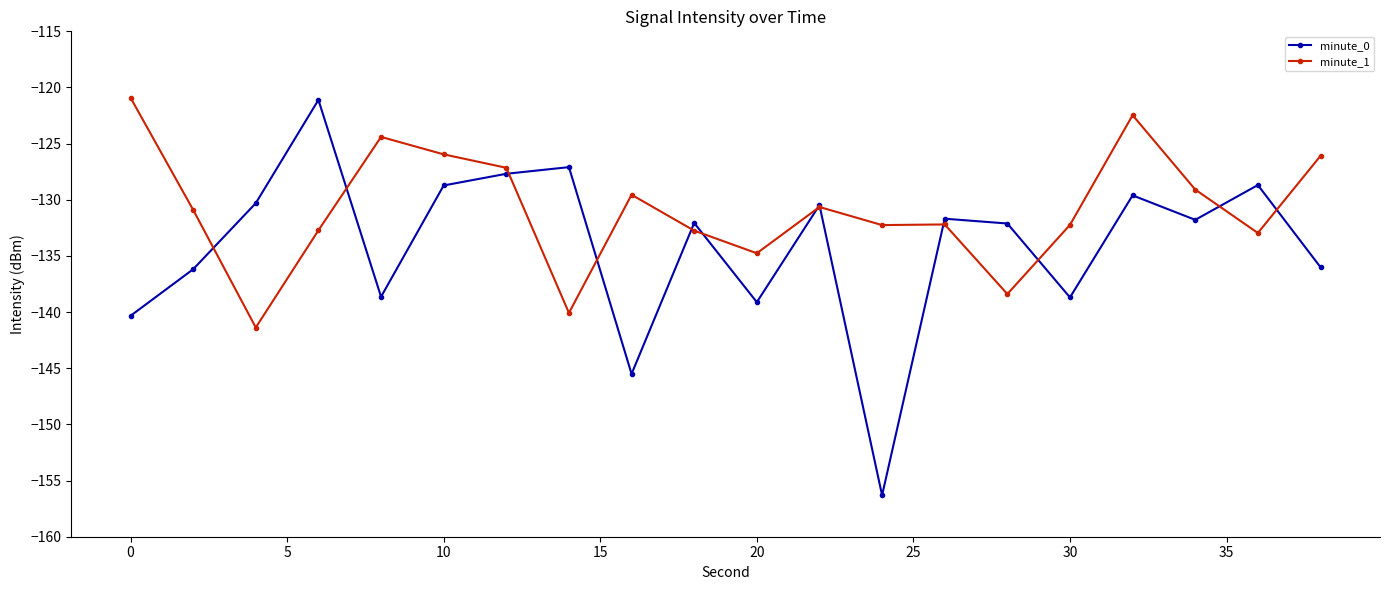

How many lines are shown in the chart?

2